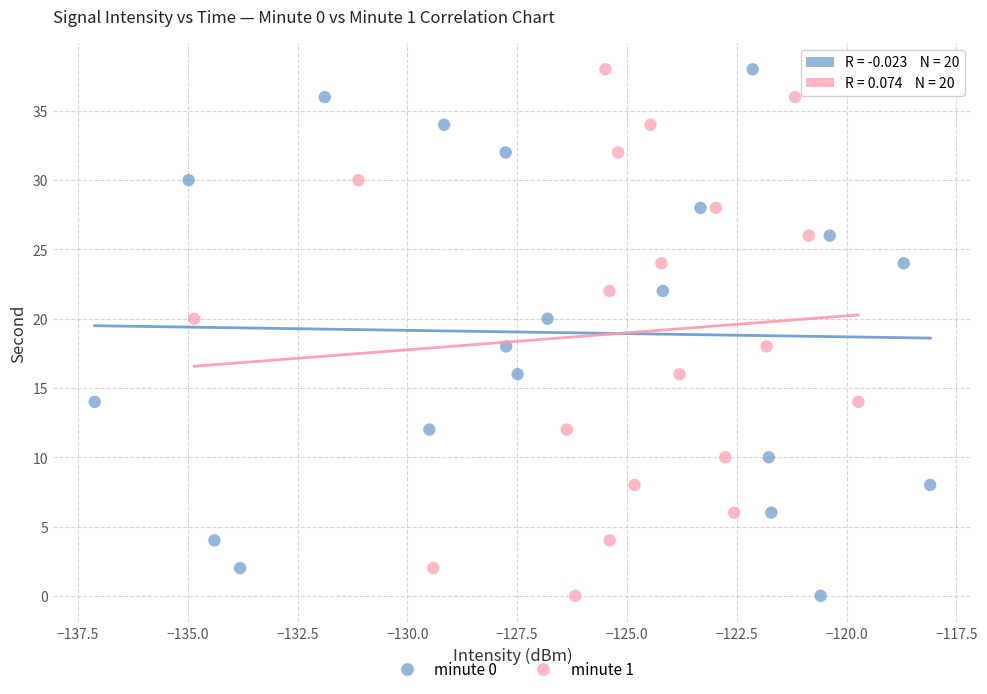

What are all the series names shown in the legend?

minute 0, minute 1